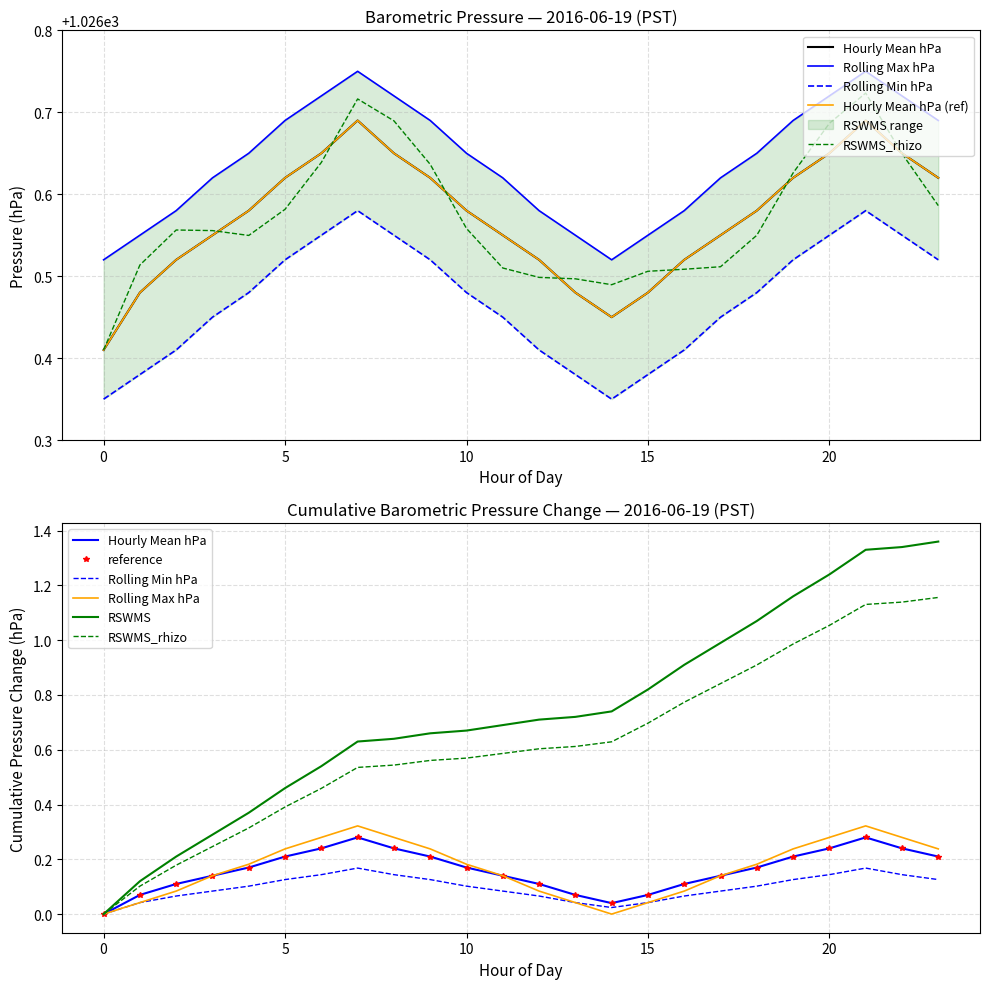

Which has a higher value, 6 or 2?

6